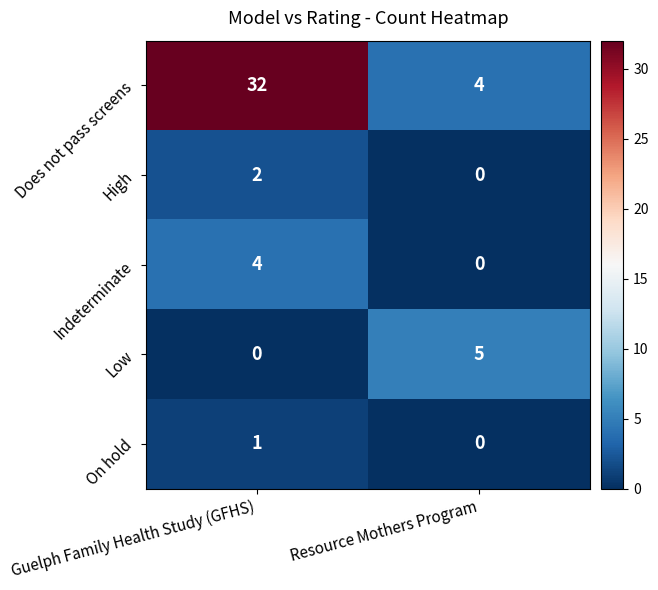

What is the total value across all series at Guelph Family Health Study (GFHS)?

39